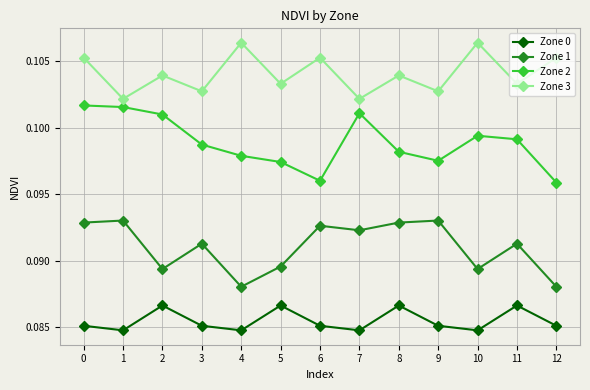

Which series has the largest total across all categories?

Zone 3